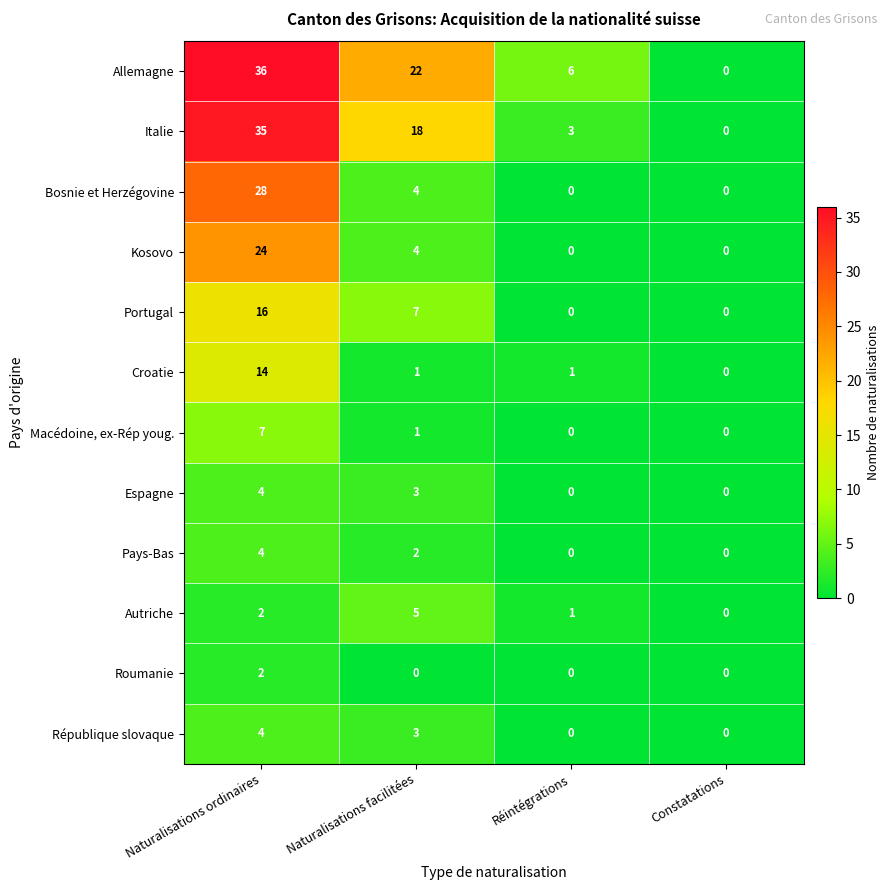

Where does the Bosnie et Herzégovine series first go above 4?

Naturalisations ordinaires